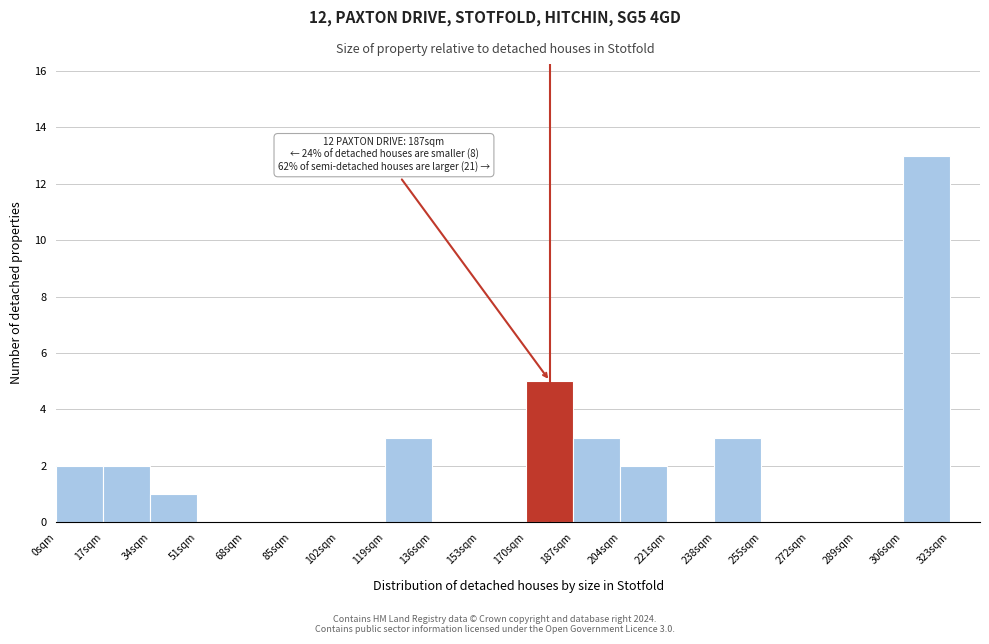

Over which range of the x-axis is the bar tallest?

306 to 323